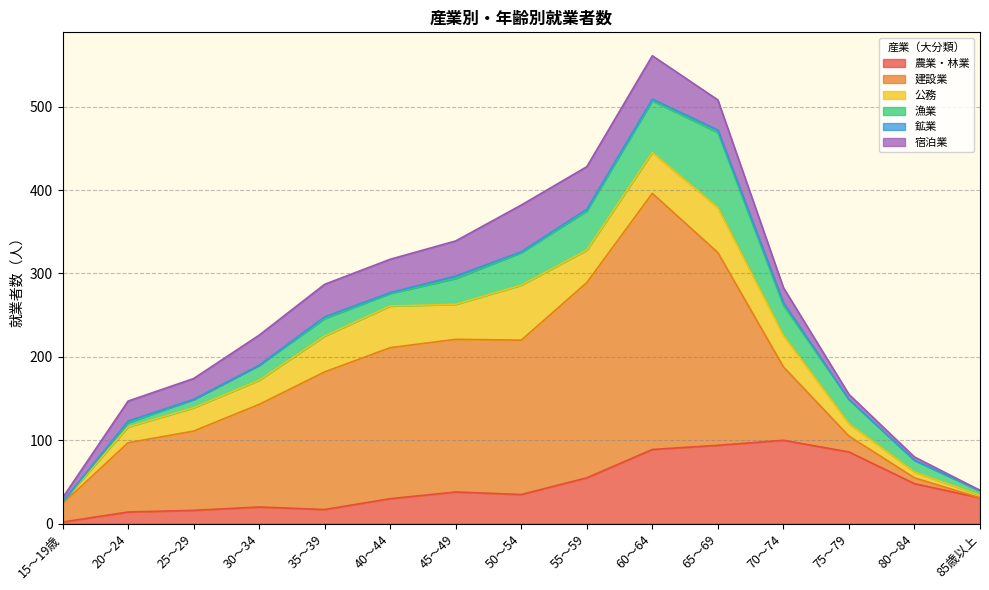

At which label is 宿泊業 closest to 28?

25～29